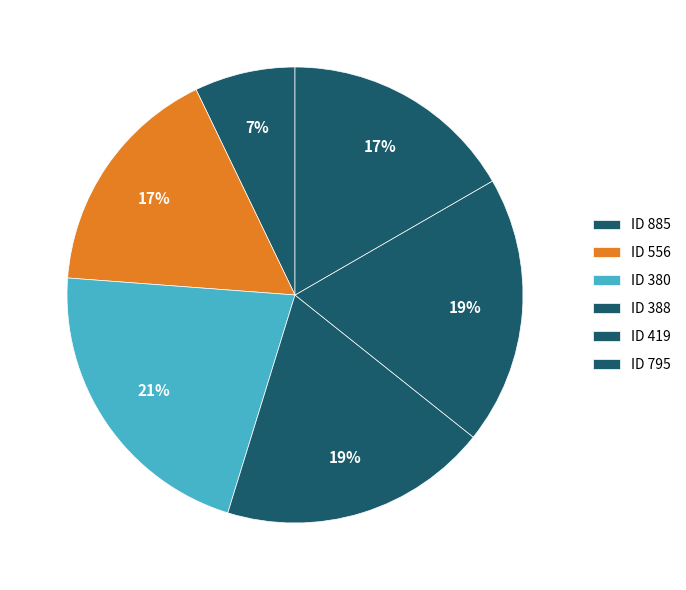

Count the number of slices in the pie.

6